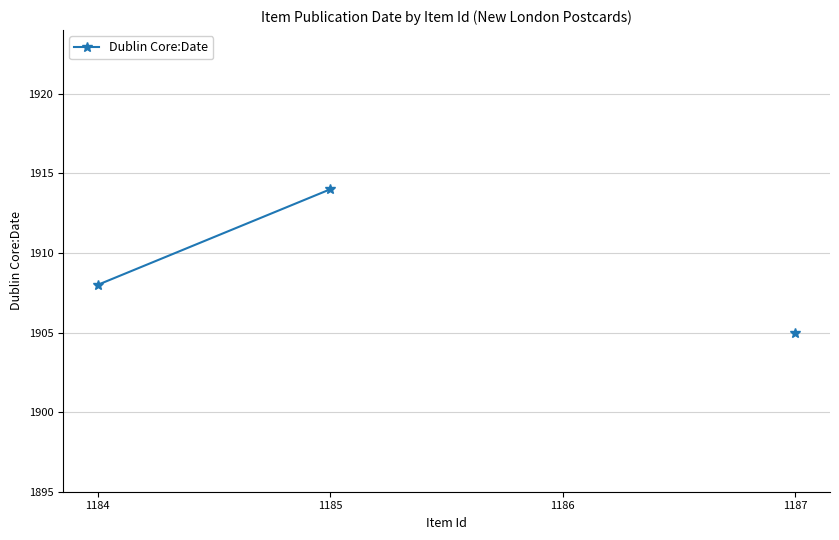

Is this an area chart (filled region under the line)?

No